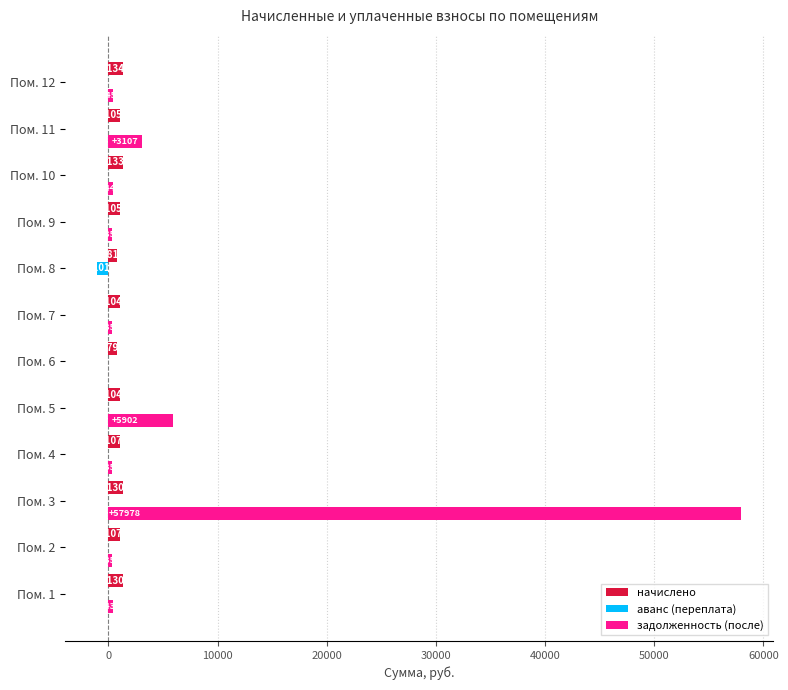

Which series changed the most between Пом. 3 and Пом. 9?

задолженность (после)